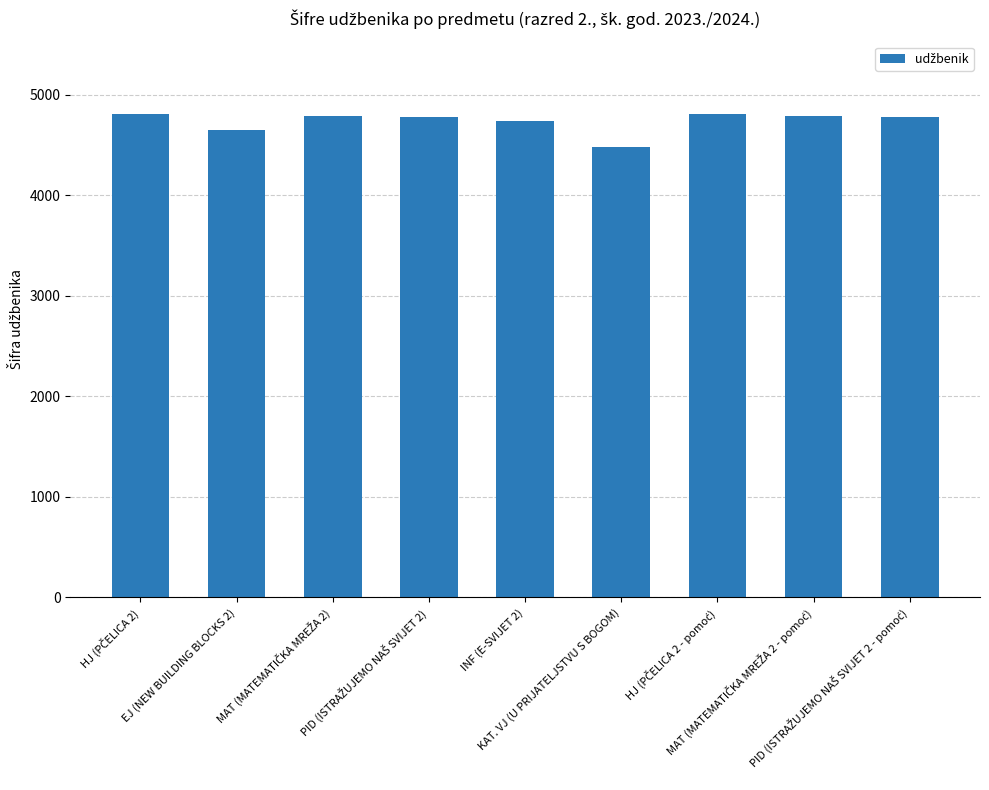

What is the difference between the maximum and minimum values?

324